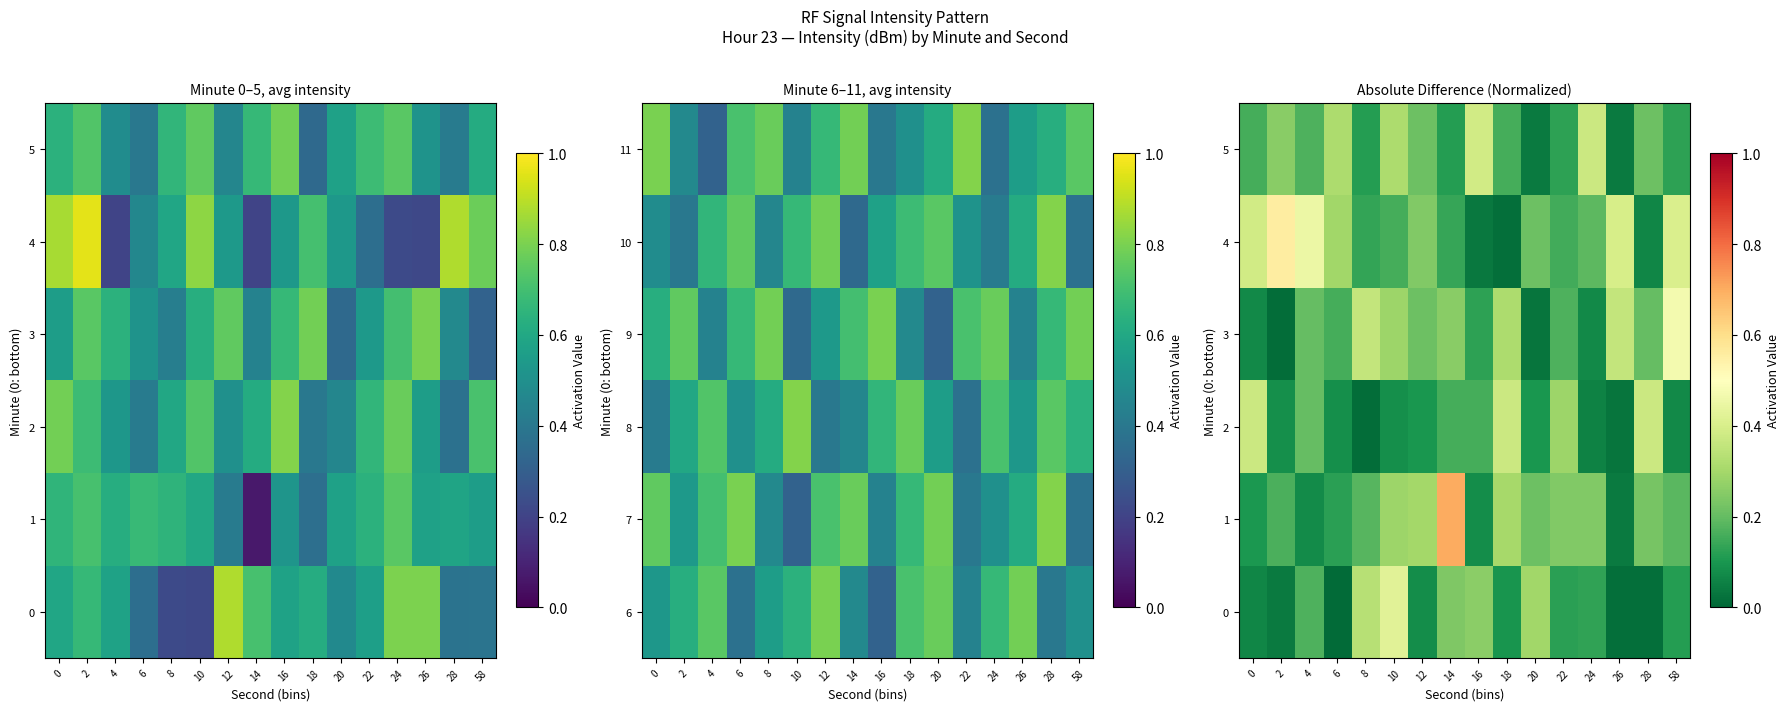

At 14, list the series in order from smallest to largest.

5, 4, 2, 0, 3, 1